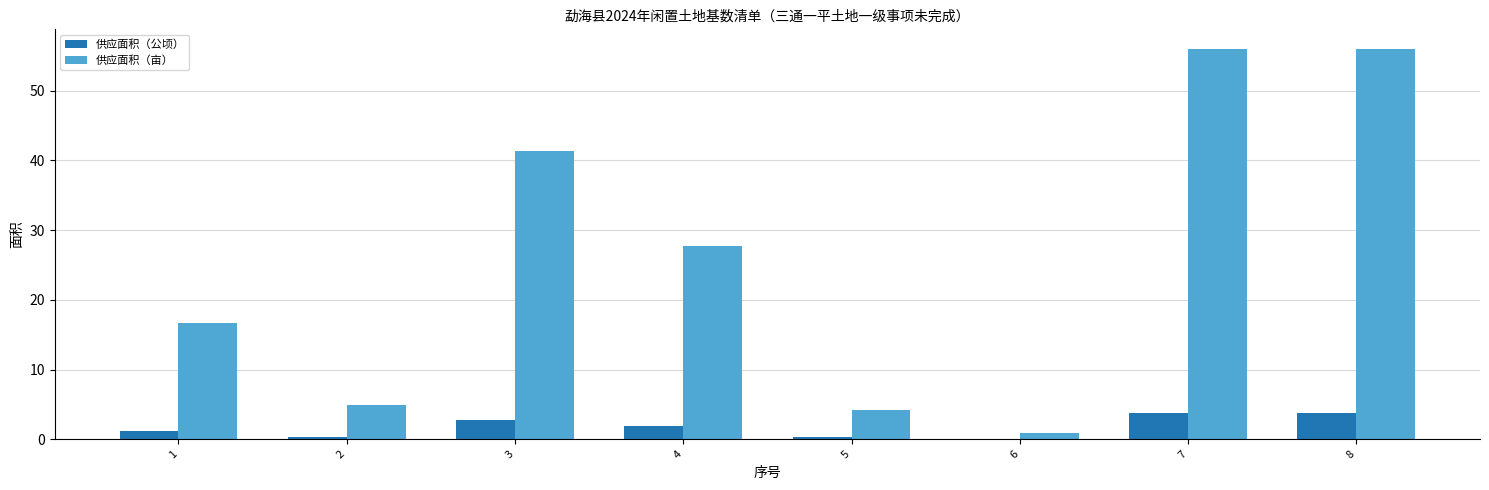

What is the sum of all 供应面积（公顷） values?

13.8